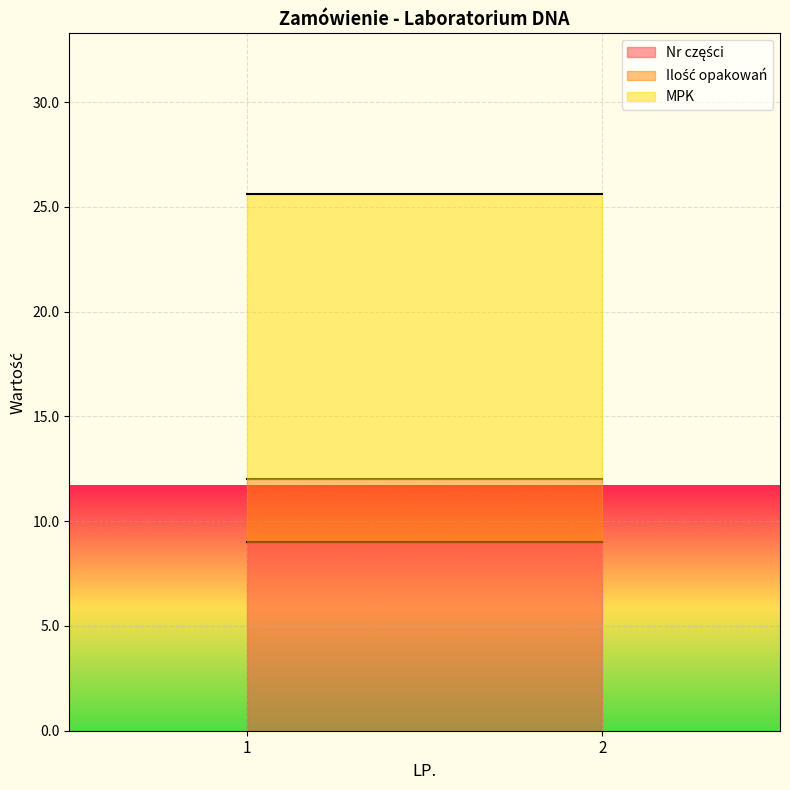

At 2, list the series in order from smallest to largest.

Ilość opakowań, Nr części, MPK